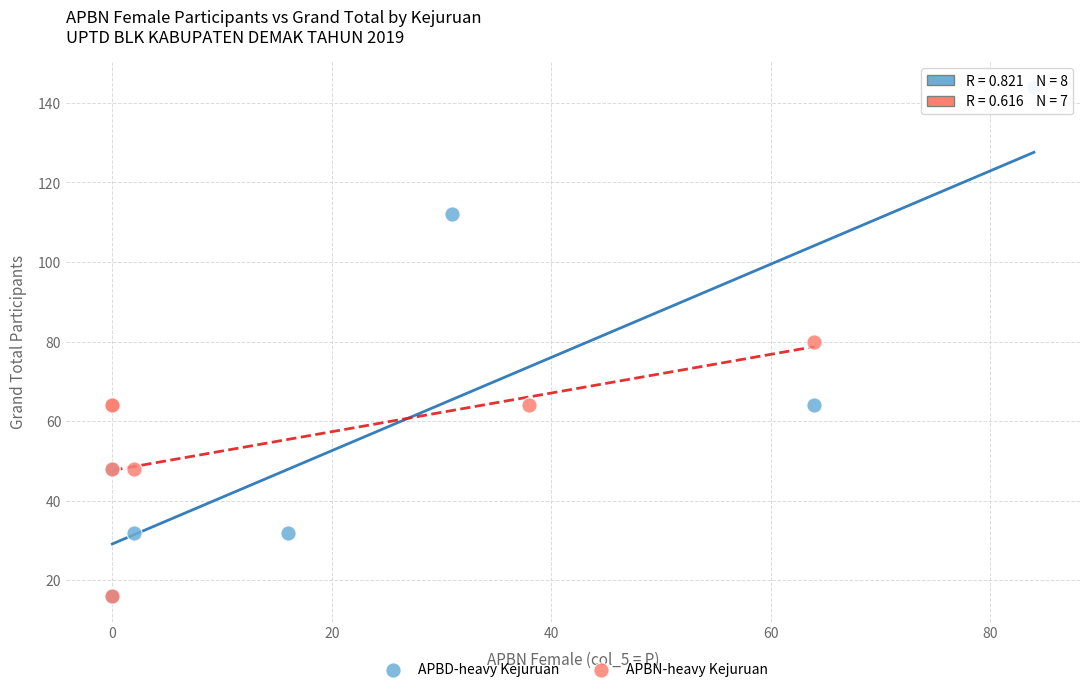

Which series reaches the maximum Y coordinate?

APBD-heavy Kejuruan